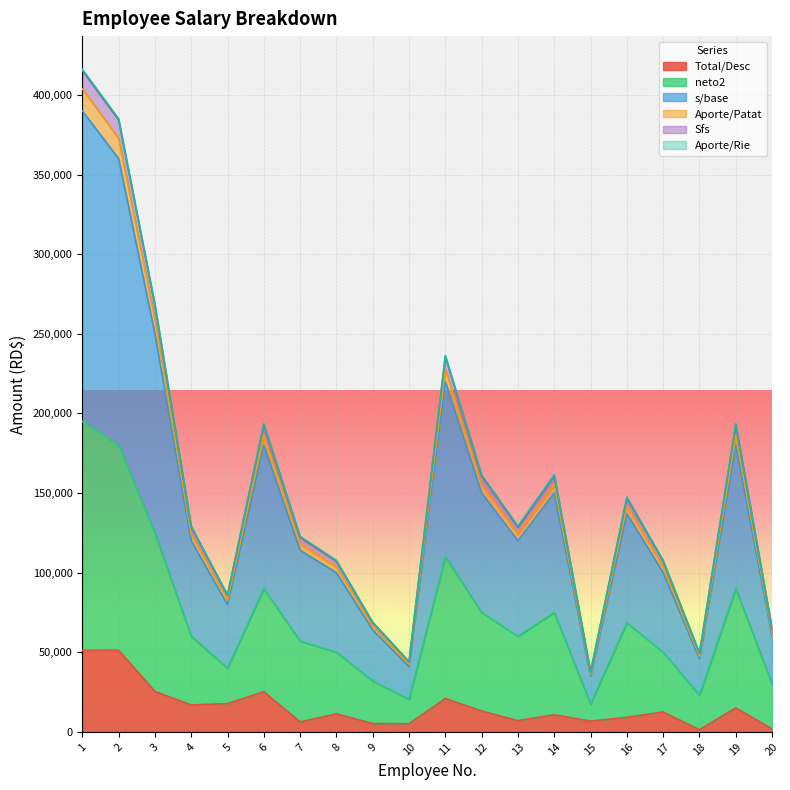

Does the chart display data point markers on the line(s)?

No